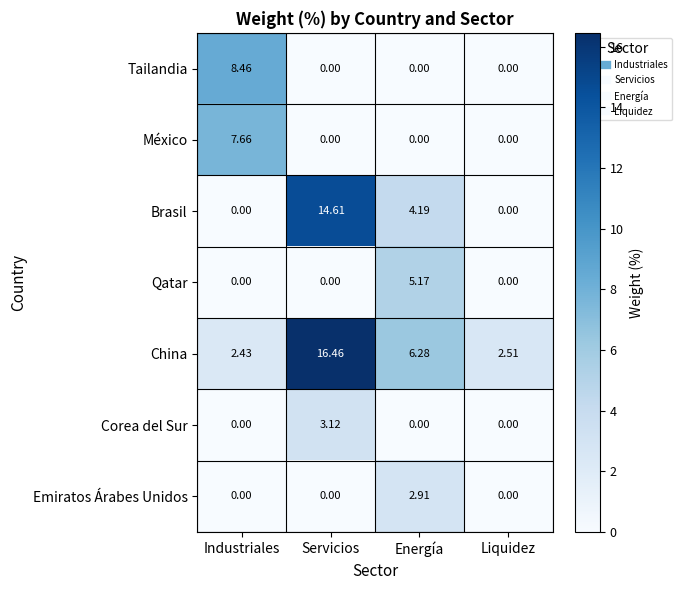

Count the number of categories in the chart.

4